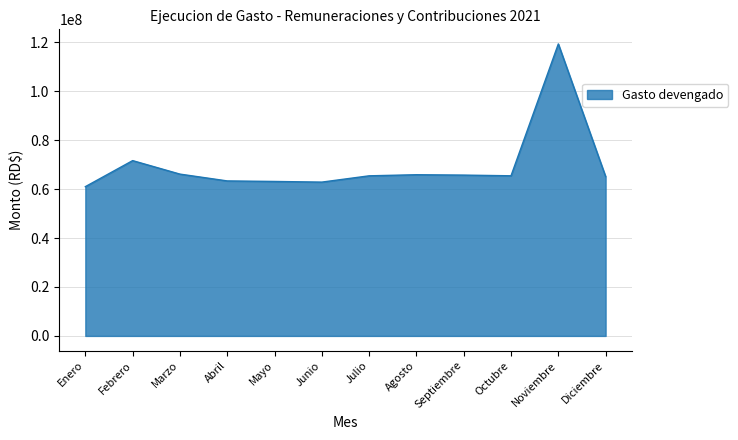

Does the chart display data point markers on the line(s)?

No